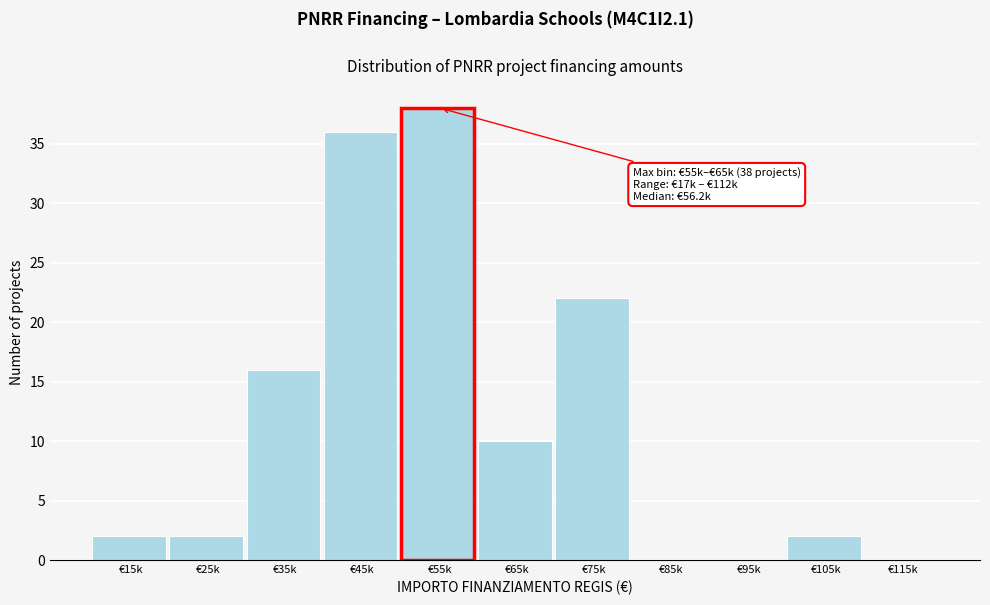

Reading left to right, extract all data points from this chart.

€15k=2	€25k=2	€35k=16	€45k=36	€55k=38	€65k=10	€75k=22	€85k=0	€95k=0	€105k=2	€115k=0